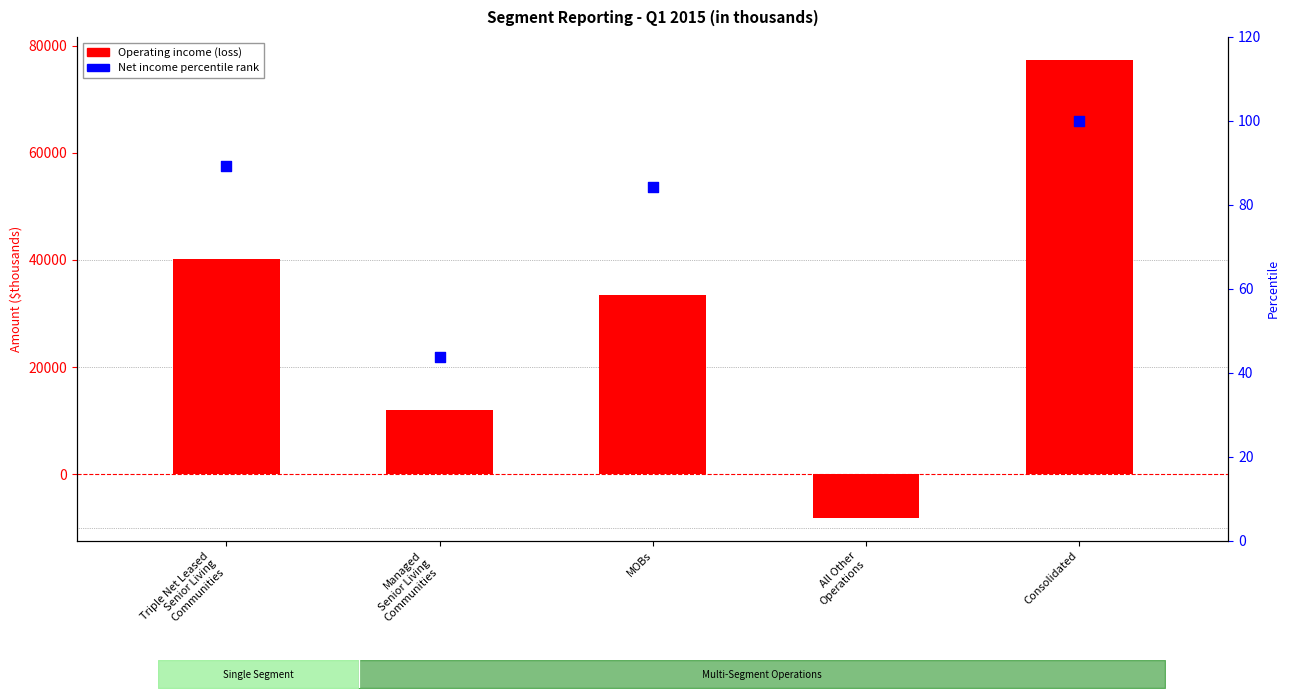

Which series has the largest total across all categories?

Operating income (loss)